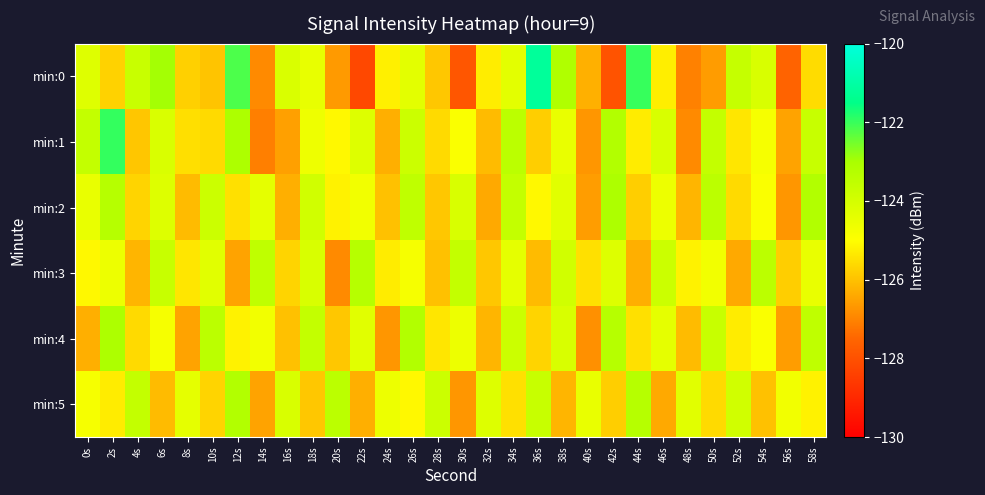

How many data points does each series have?

30